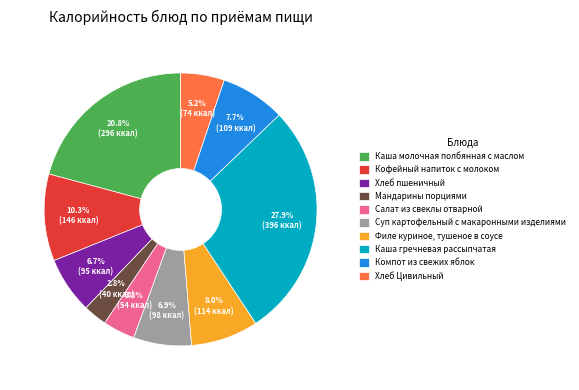

What percentage is NOT represented by Каша гречневая рассыпчатая?

72.1%